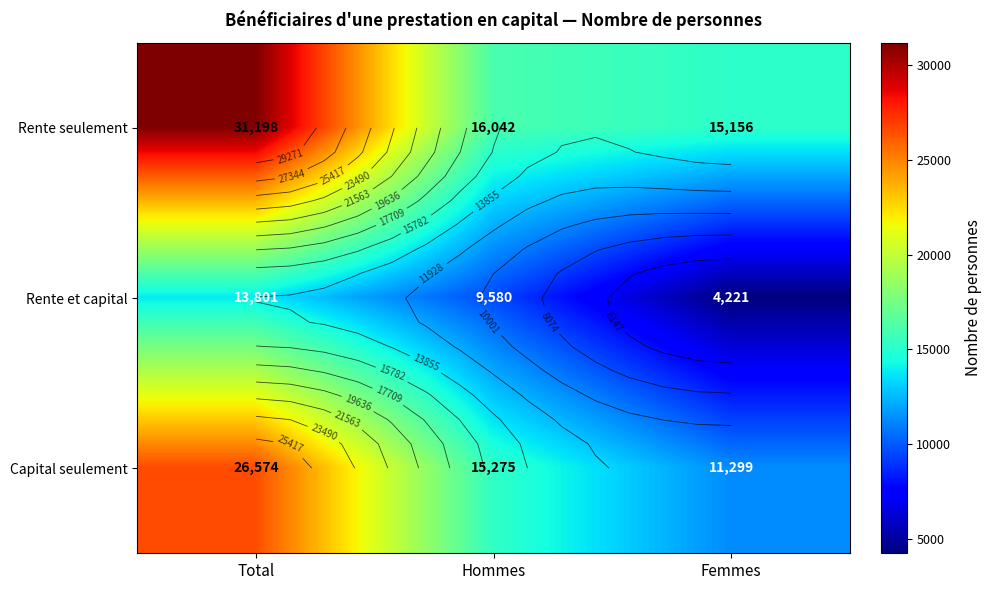

Count the Rente et capital values in the range 4221 to 13801.

3